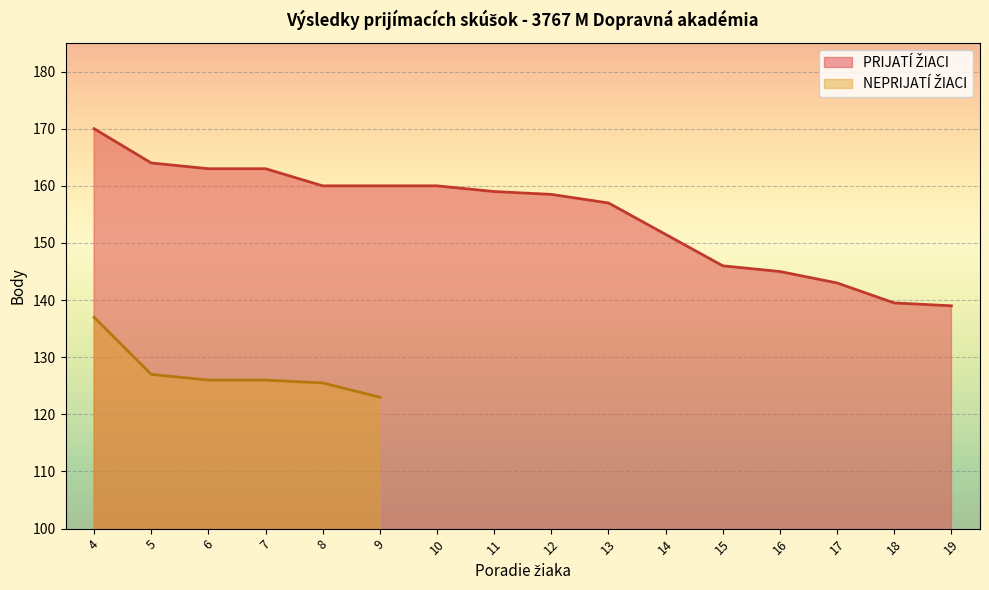

Which category has the lowest value across all series?

19